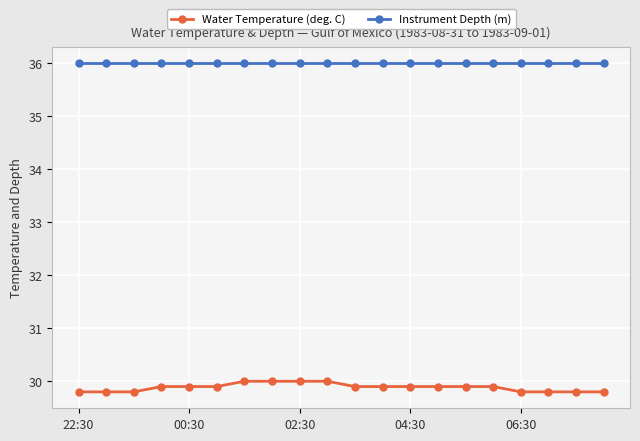

True or false: Instrument Depth (m) and Water Temperature (deg. C) cross at least once.

False